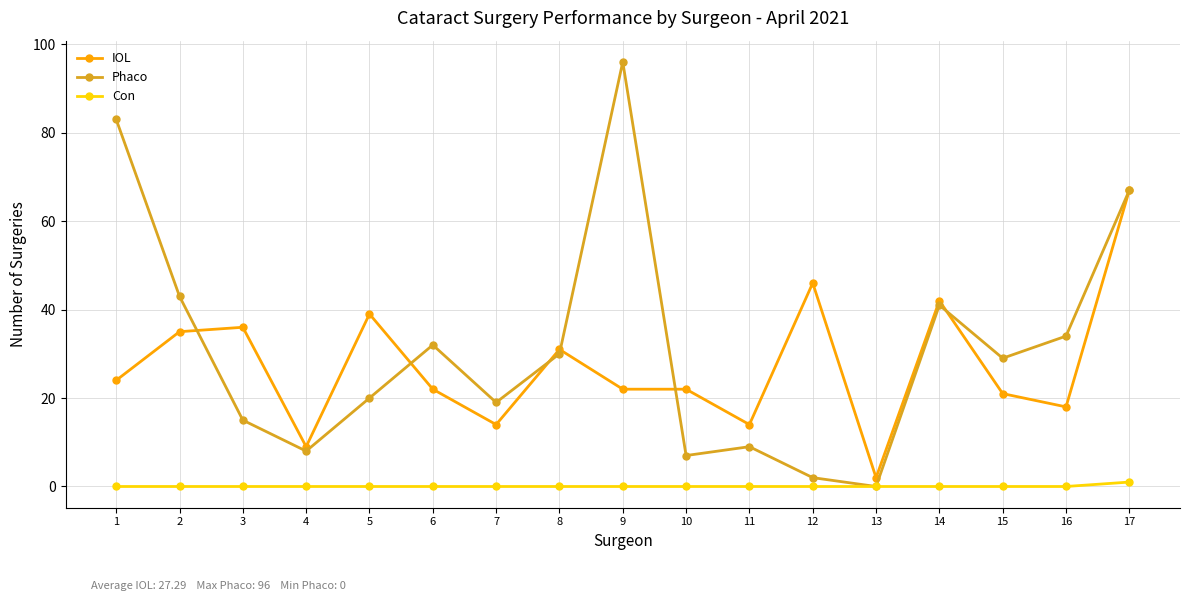

What is the difference between the highest and lowest values at 5?

39